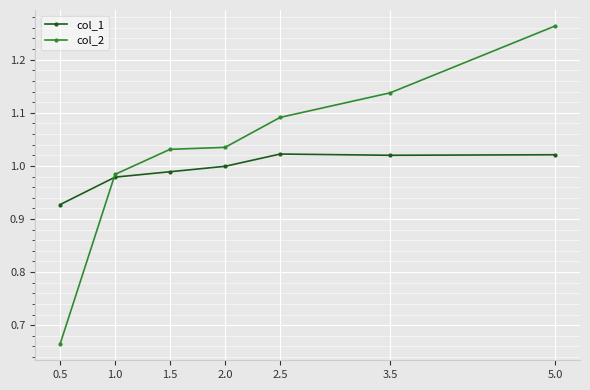

Rank the series at 5.0 from lowest to highest value.

col_1, col_2